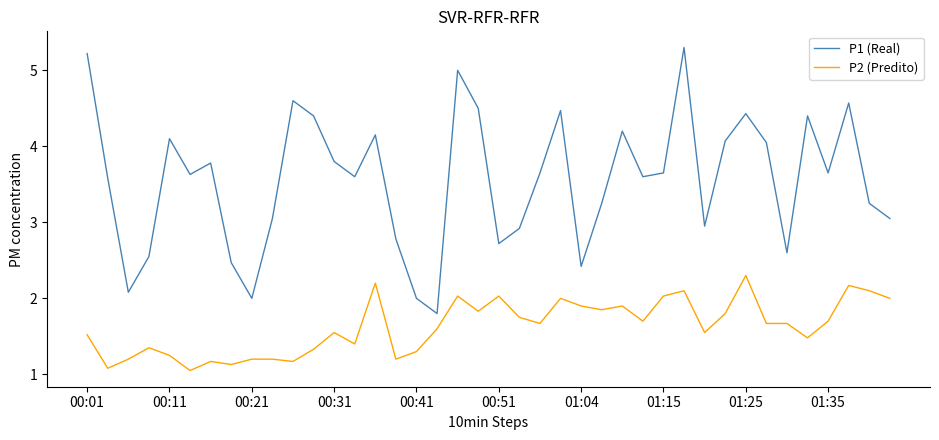

Which series has the widest spread of values?

P1 (Real)